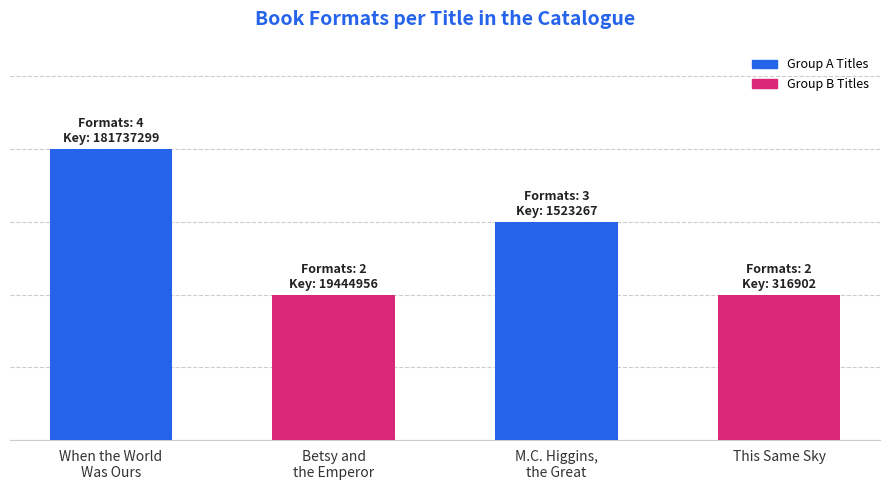

Are the bars horizontal?

No